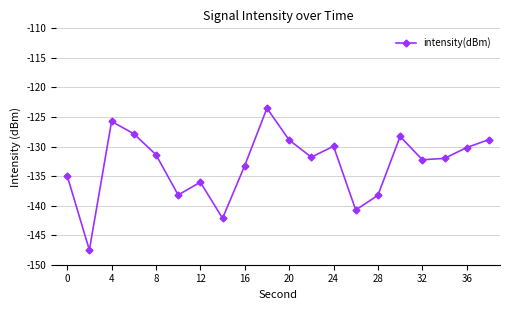

How many points are higher than both their immediate neighbors (excluding endpoints)?

5